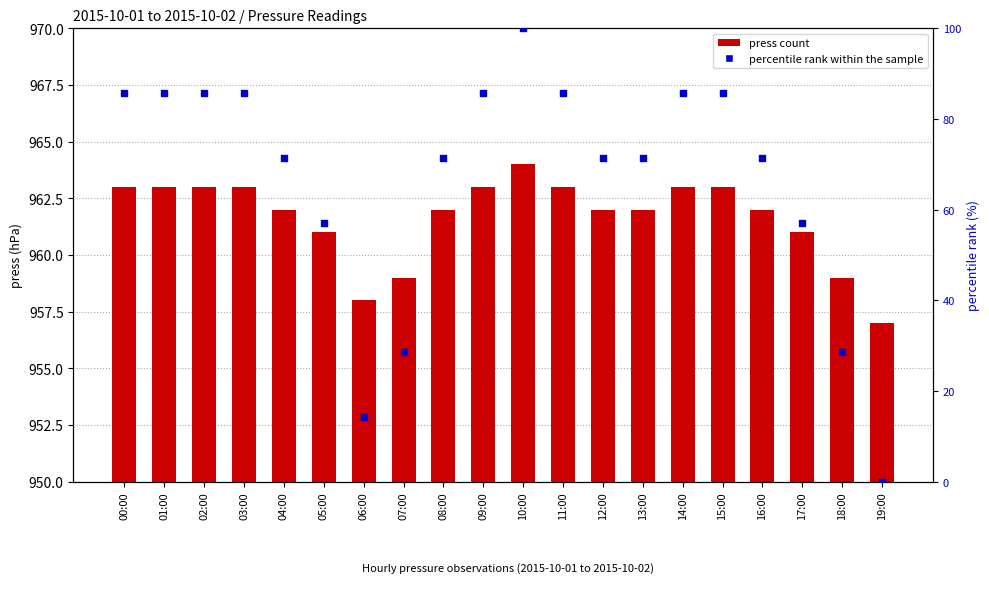

Which series reaches the minimum Y coordinate?

percentile rank within the sample